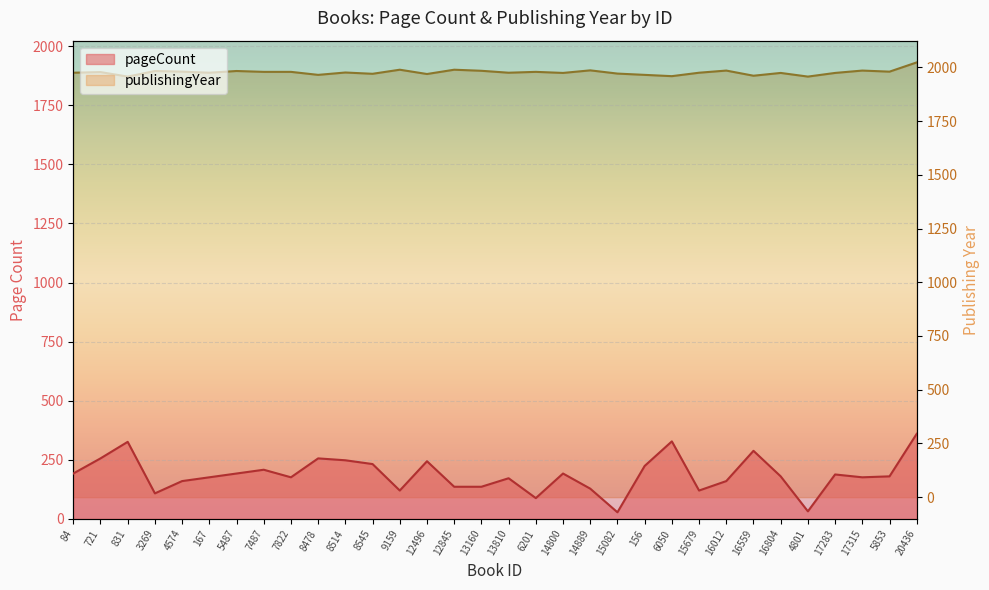

What is the lowest value of the publishingYear series?

1957